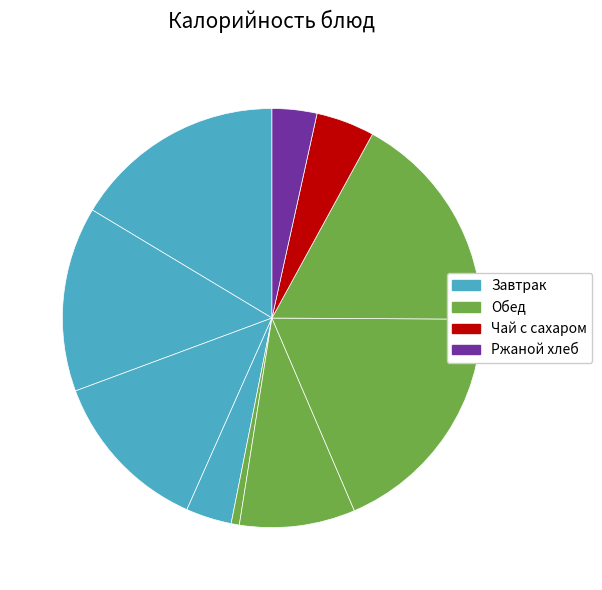

Count the number of slices in the pie.

10